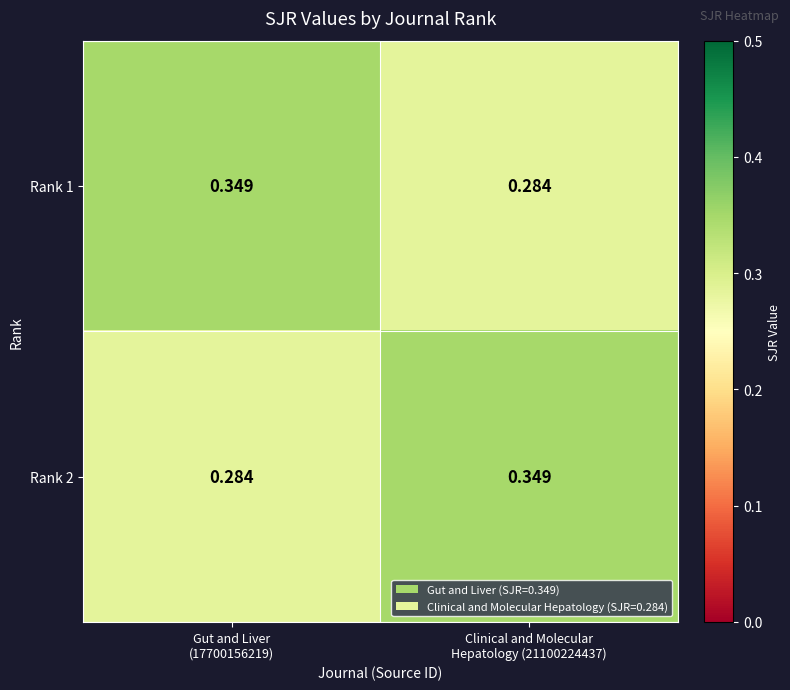

Count the number of data series in this chart.

2